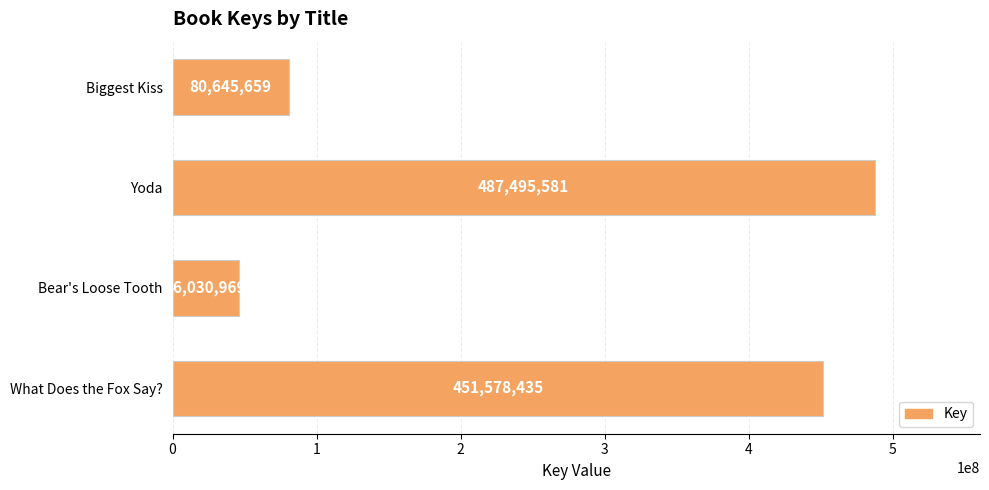

Reading top to bottom, extract all data points from this chart.

Biggest Kiss=80645659	Yoda=487495581	Bear's Loose Tooth=46030969	What Does the Fox Say?=451578435